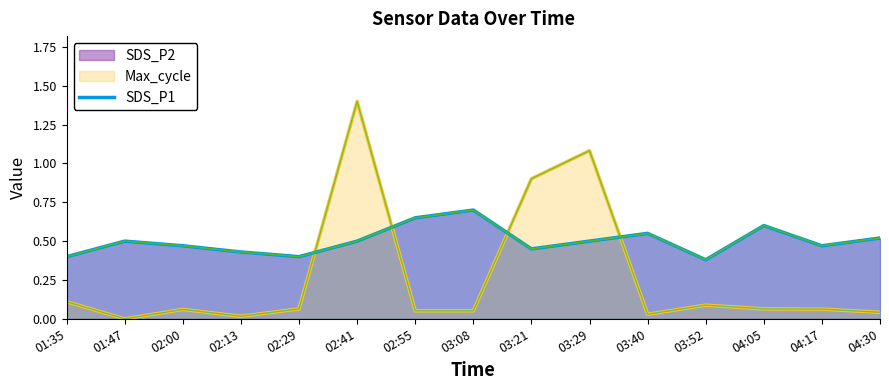

What is the greatest value displayed?

0.7